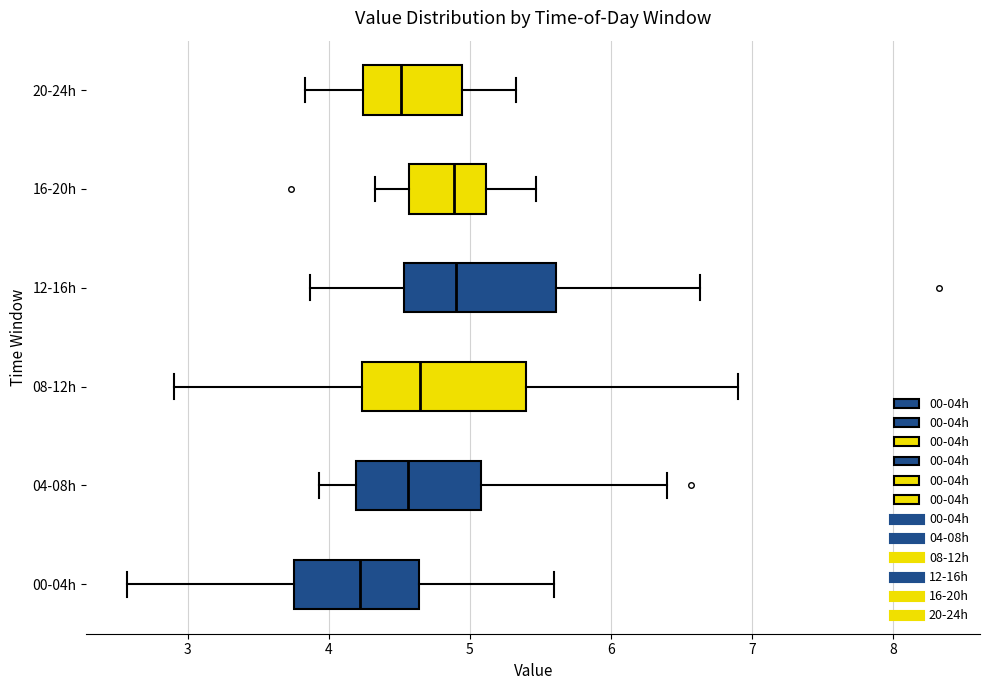

Reading bottom to top, transcribe this box plot: for each box, give where its median line is, the range the box spans, and where its two whiskers end, as read against the x-axis. The values are not printed on the chart, so give them approximately, as read against the axis.

00-04h: median 4.2, box 3.8 to 4.6, whiskers 2.6 to 5.6
04-08h: median 4.6, box 4.2 to 5.1, whiskers 3.9 to 6.4
08-12h: median 4.7, box 4.2 to 5.4, whiskers 2.9 to 6.9
12-16h: median 4.9, box 4.5 to 5.6, whiskers 3.9 to 6.6
16-20h: median 4.9, box 4.6 to 5.1, whiskers 4.3 to 5.5
20-24h: median 4.5, box 4.2 to 4.9, whiskers 3.8 to 5.3